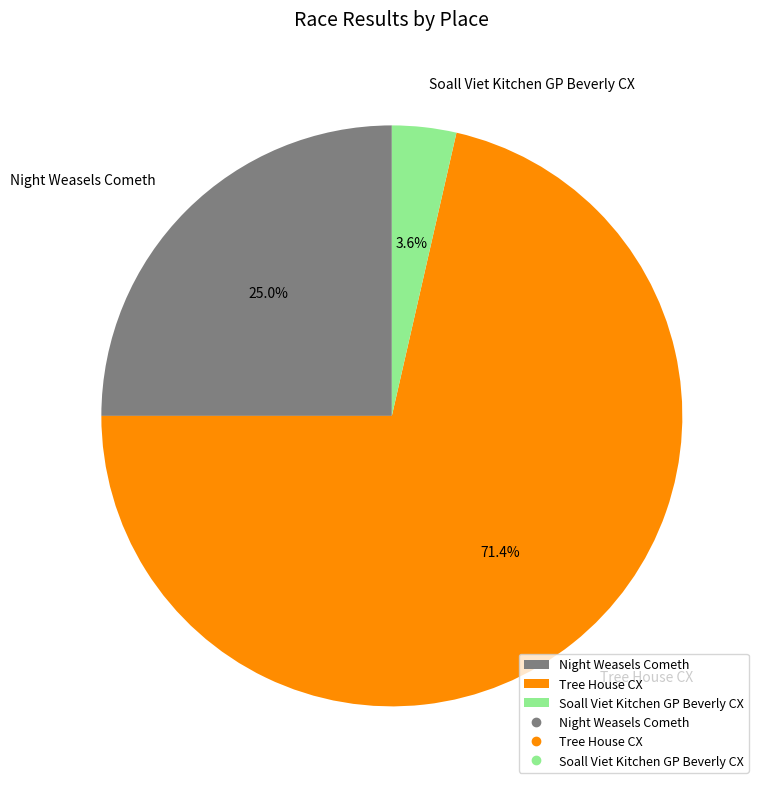

What percentage is NOT represented by Night Weasels Cometh?

75.0%